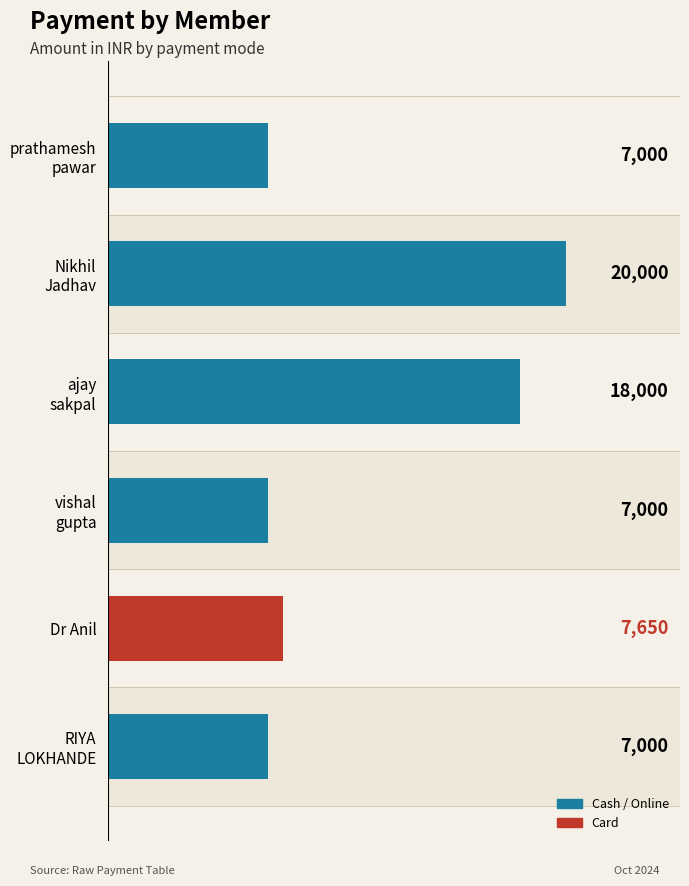

How many data points does each series have?

6